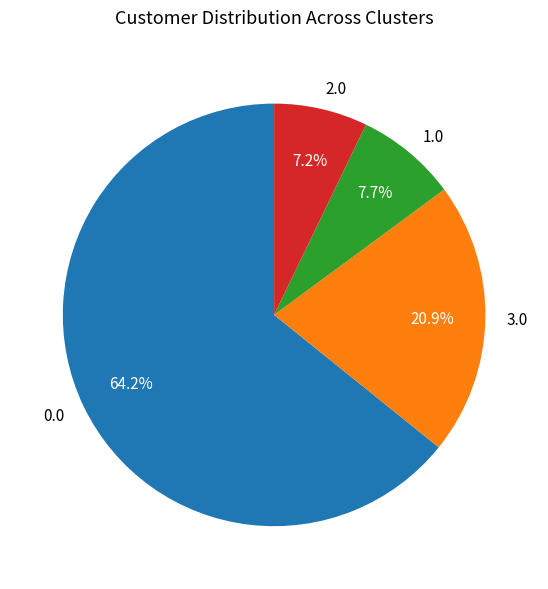

Which has a higher value, 2.0 or 3.0?

3.0